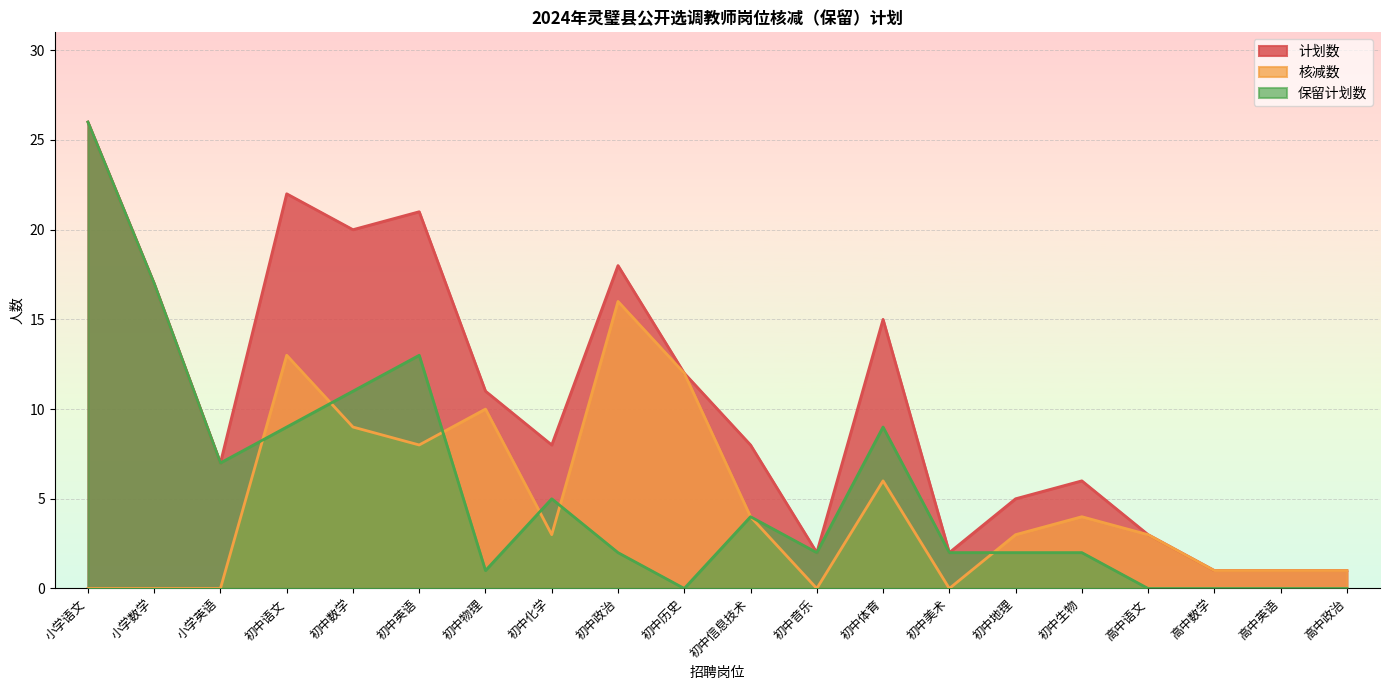

What is the difference between the highest and lowest values at 小学英语?

7